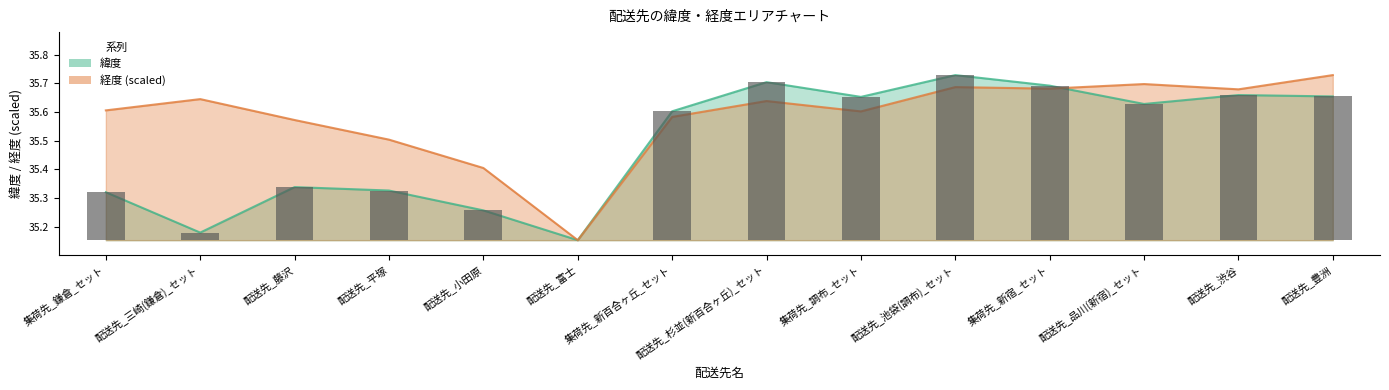

Which series has the widest spread of values?

緯度